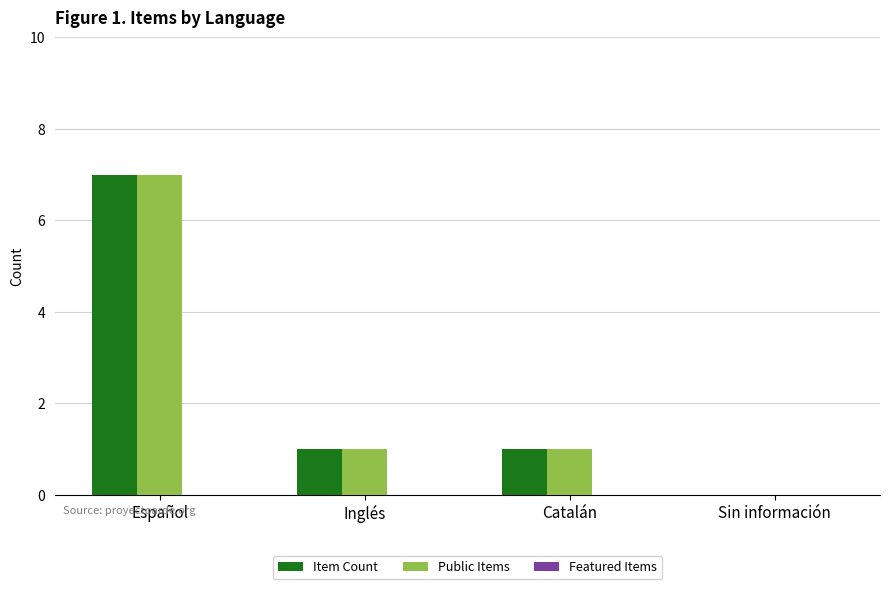

What value does the Item Count series have at Español?

7